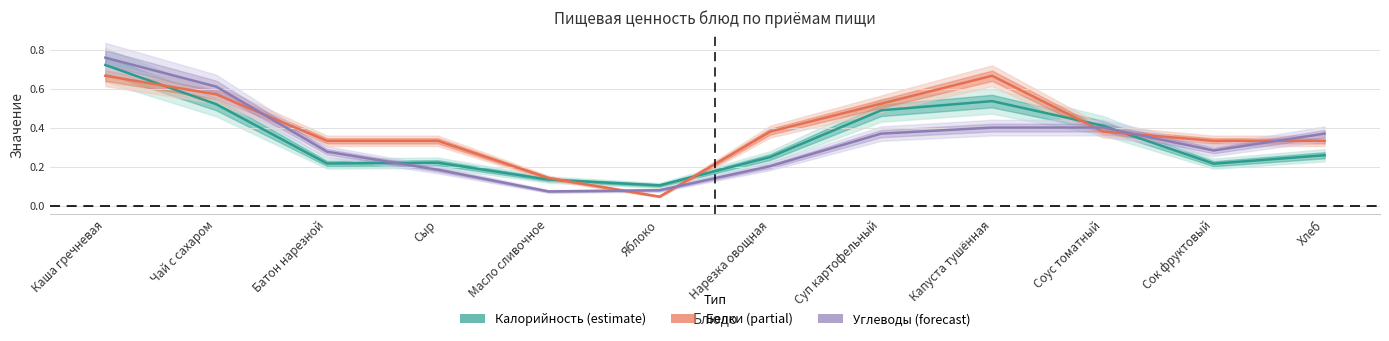

Where is the first local maximum for Калорийность (estimate)?

Сыр